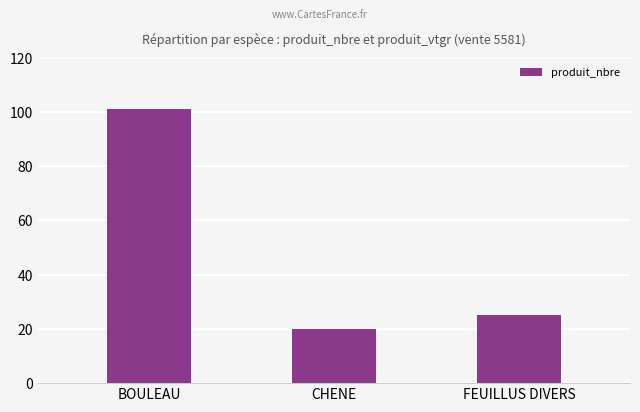

True or false: the data shows 9 at FEUILLUS DIVERS.

False